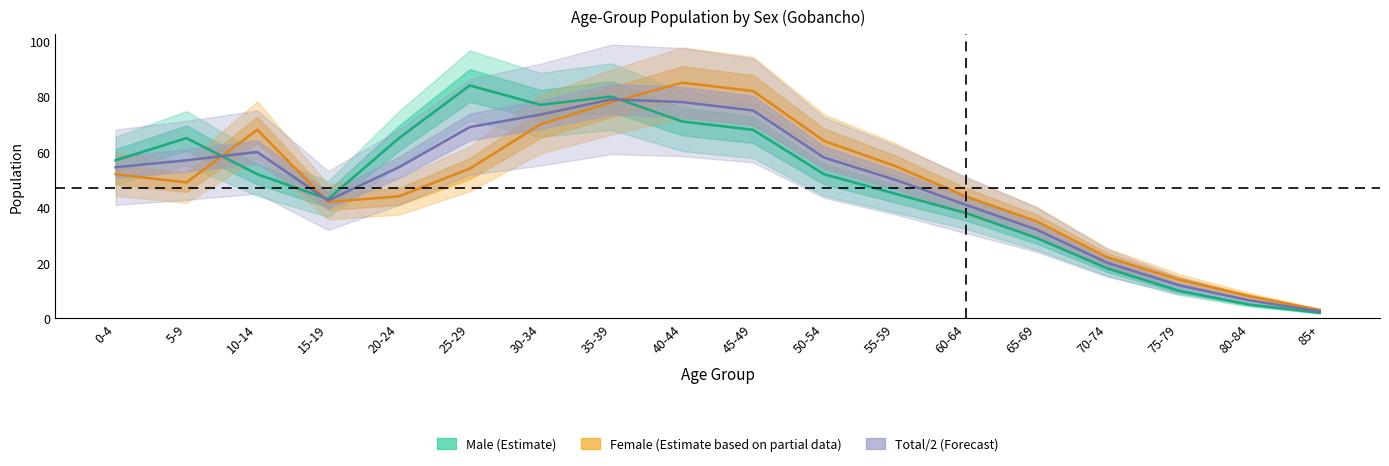

What is the difference between the maximum and minimum values in the Male (Estimate) series?

82.0